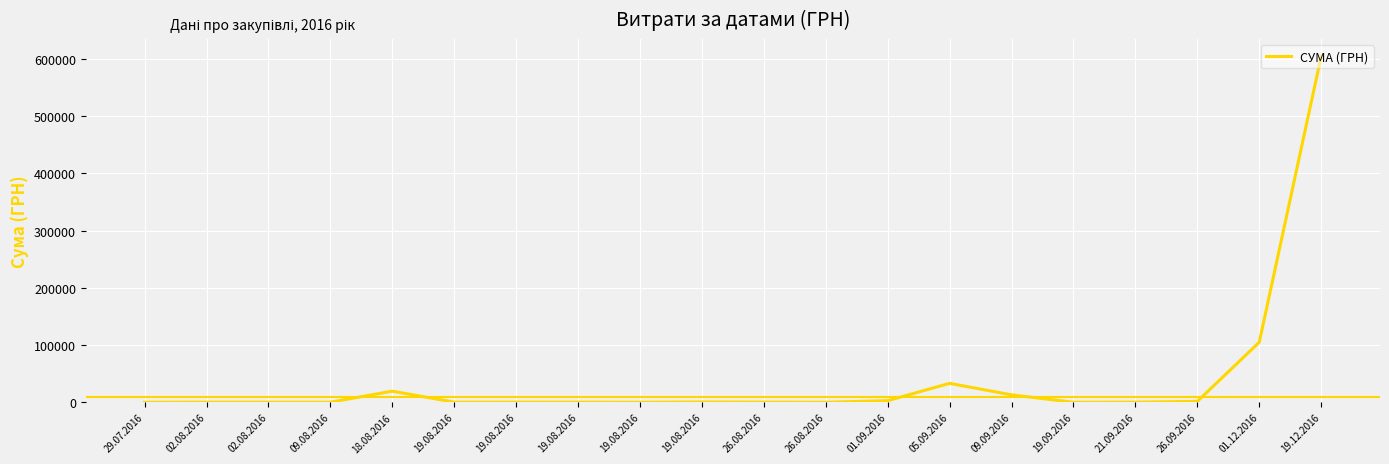

True or false: there are more than 2 points higher than both neighbors.

True